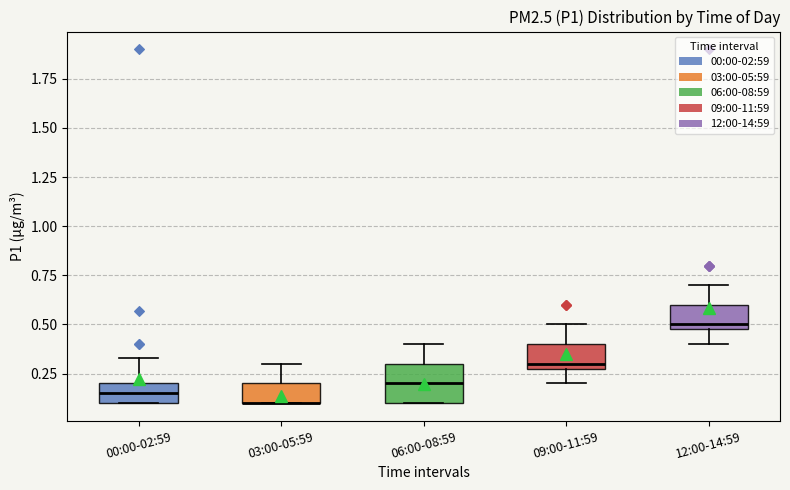

Comparing the boxes themselves (not the whiskers), which one is the tallest?

06:00-08:59